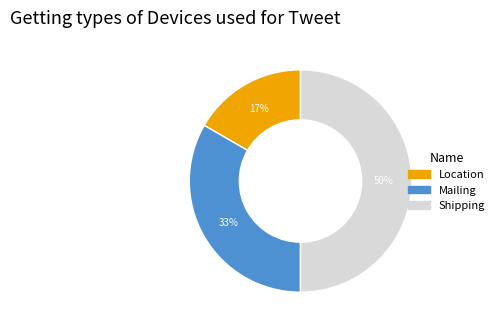

To the nearest percent, what is the average slice percentage?

33%